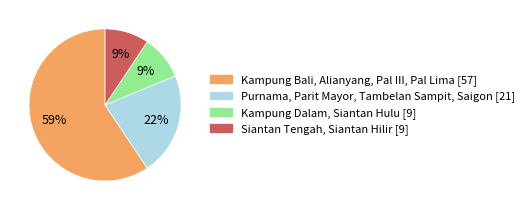

Do Kampung Dalam, Siantan Hulu [9] and Kampung Bali, Alianyang, Pal III, Pal Lima [57] together represent more than half of the pie?

Yes